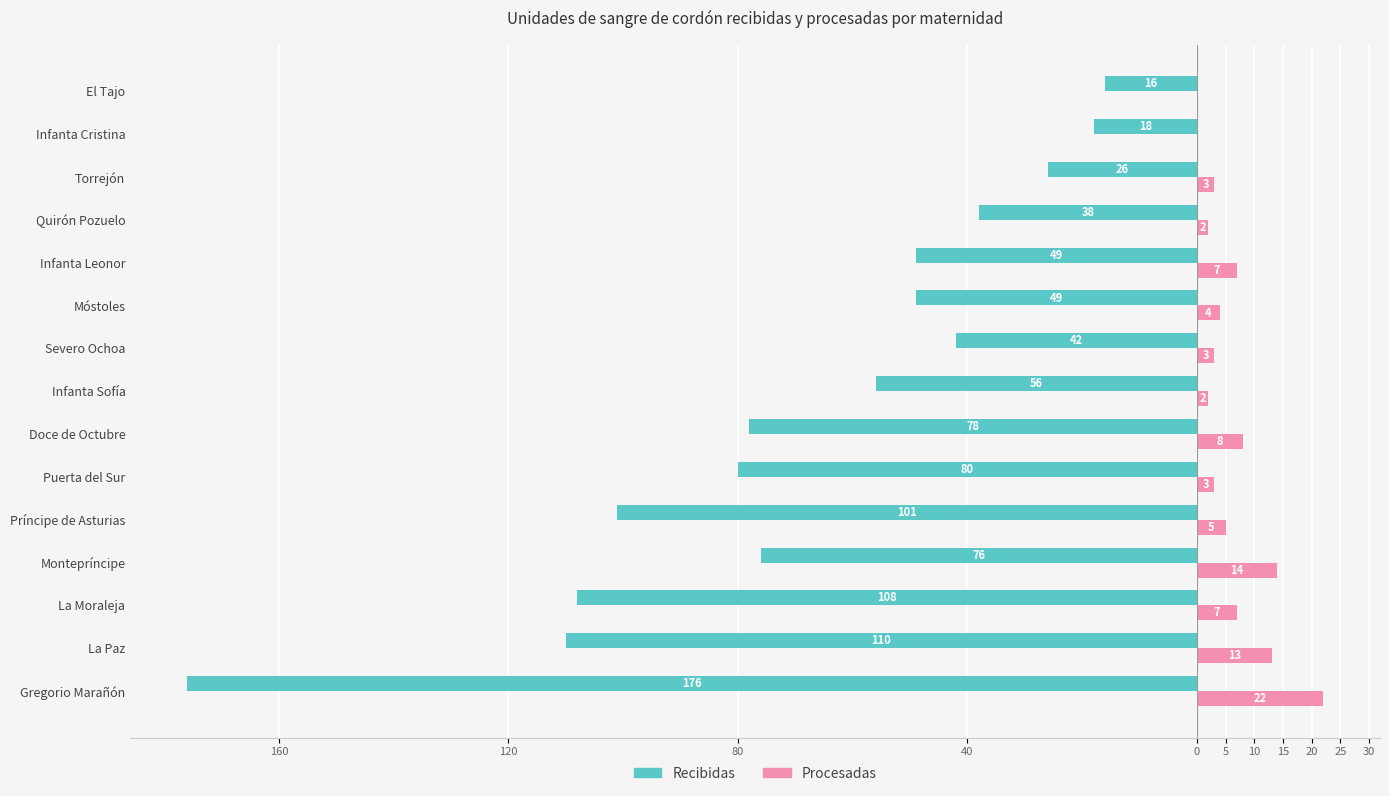

What is the difference between the second highest and second lowest values in the Recibidas series?

92